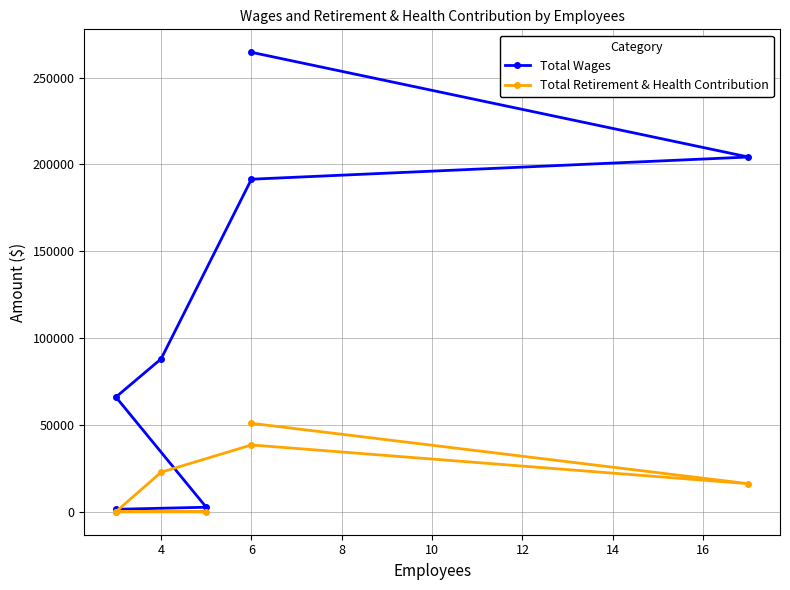

What is the sum of all Total Retirement & Health Contribution values?

128325